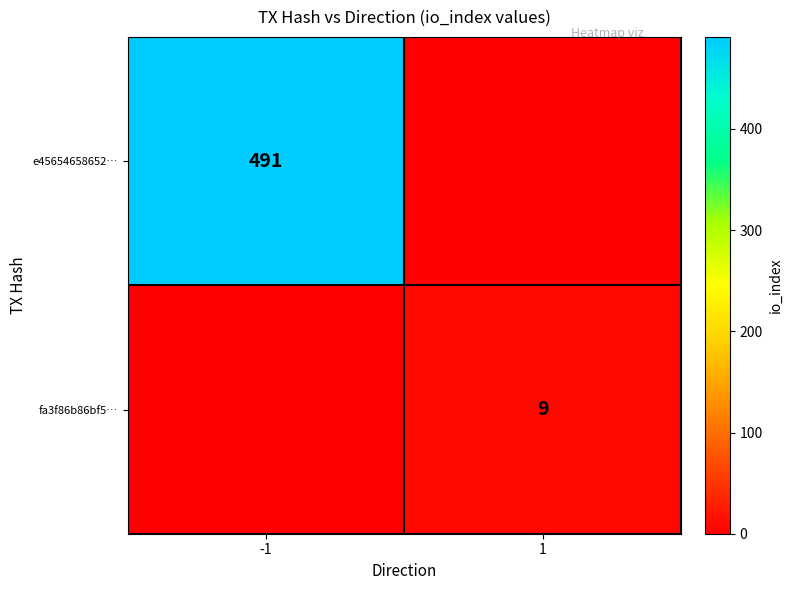

The value of e45654658652… at -1 is 830. True or false?

False